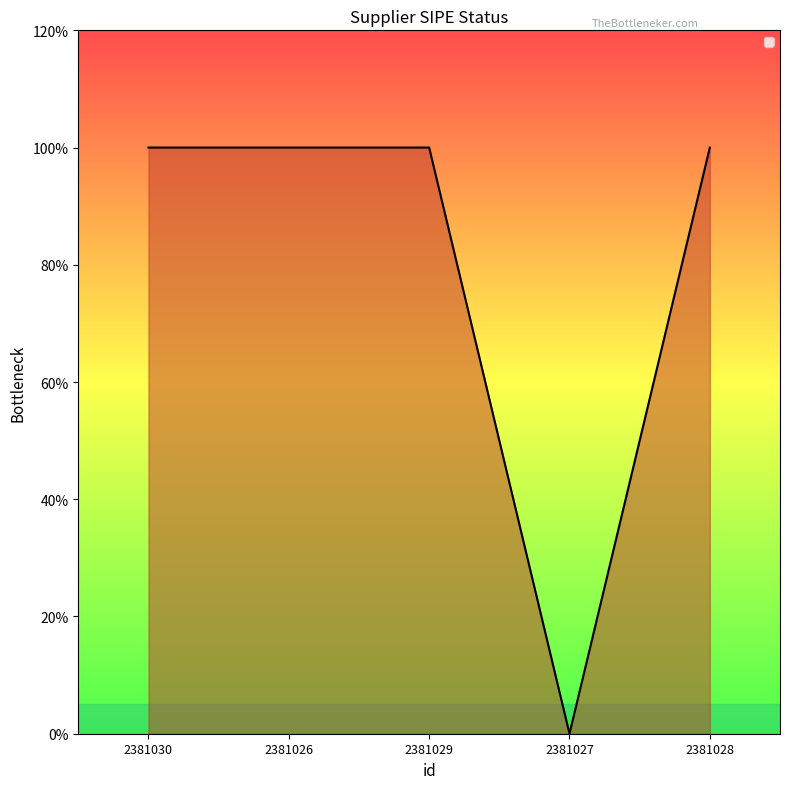

At which category does the data reach its first local valley?

2381027